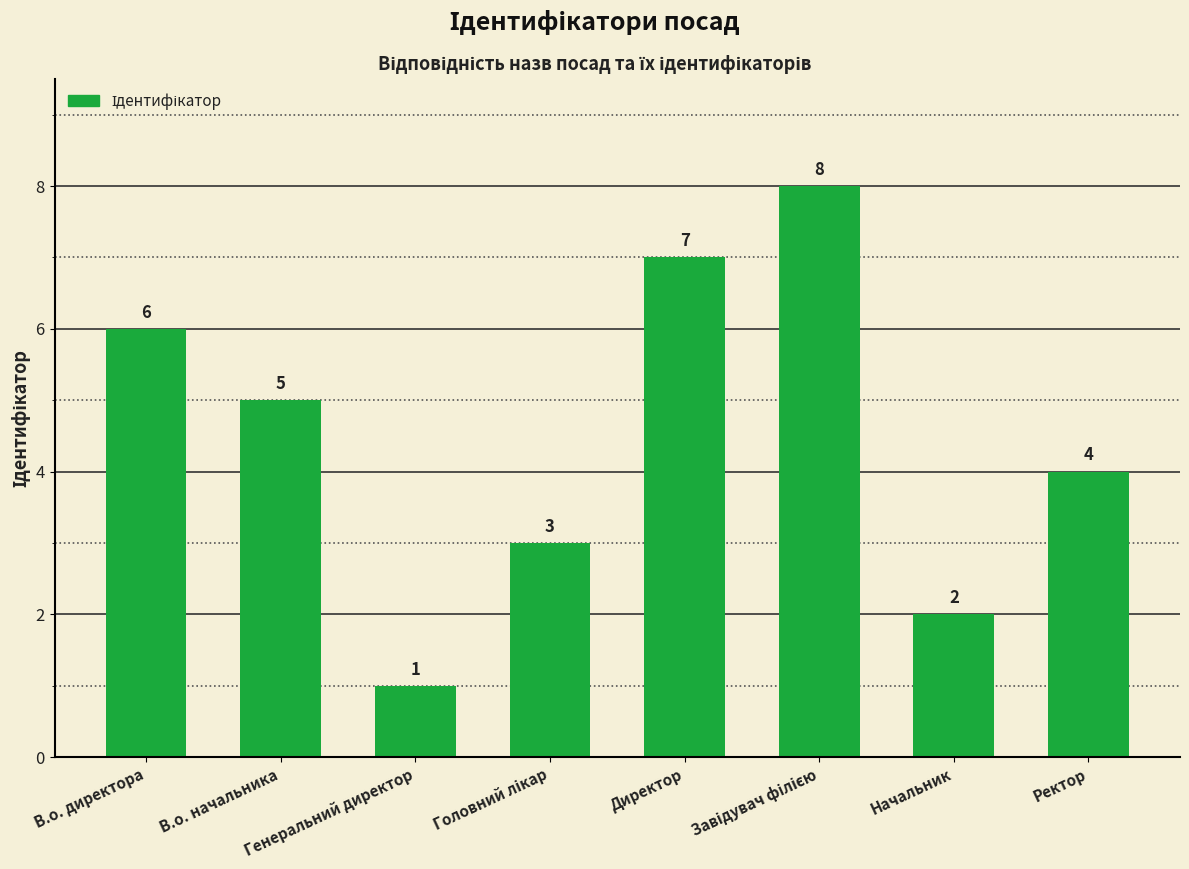

The value at Ректор is 4. True or false?

True